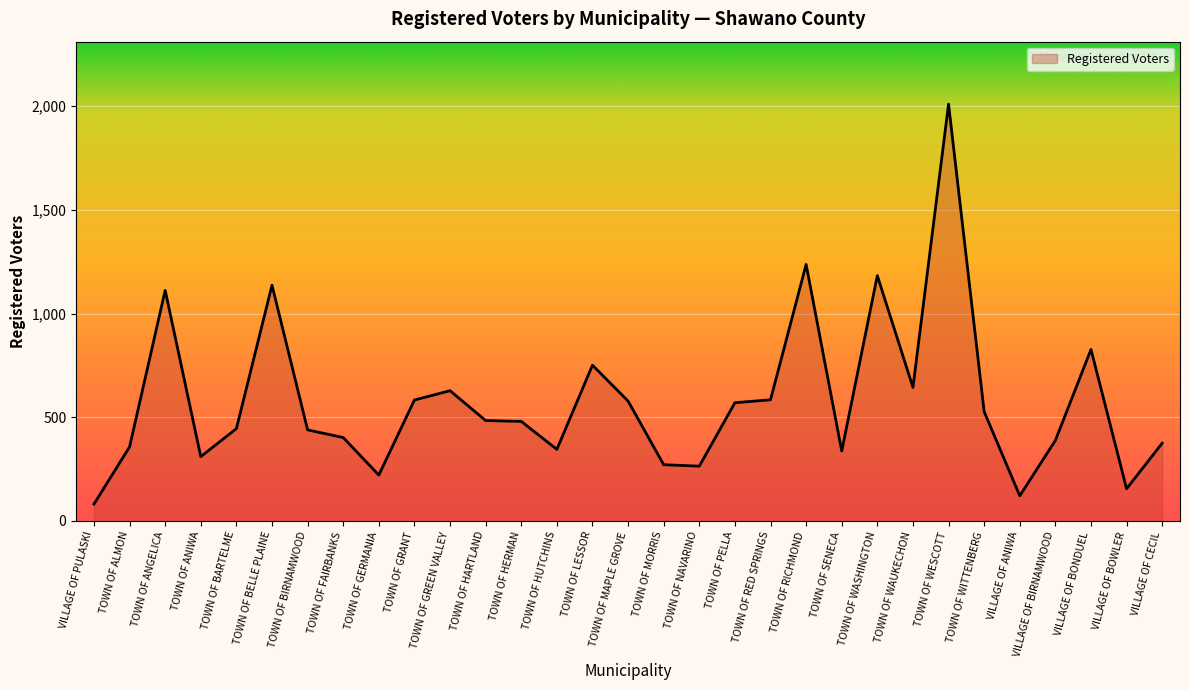

At which label is the value closest to 1045?

TOWN OF ANGELICA